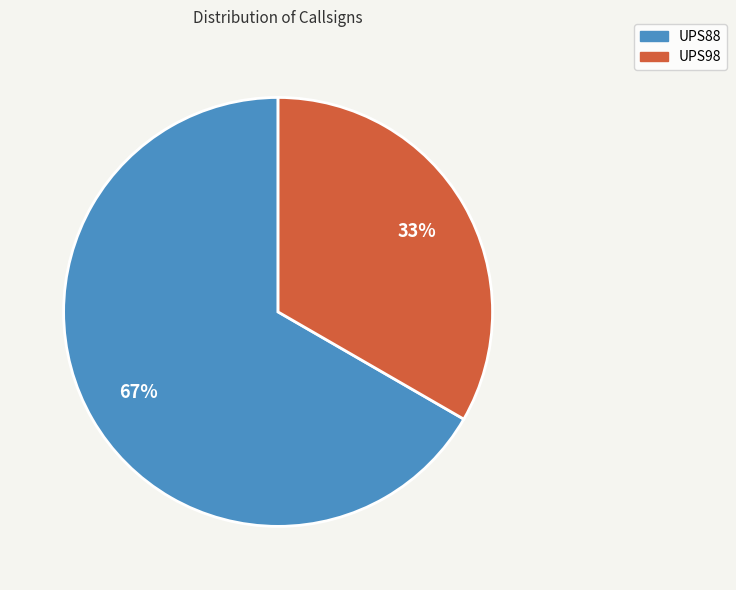

What is the ratio of the value at UPS98 to the value at UPS88?

0.5